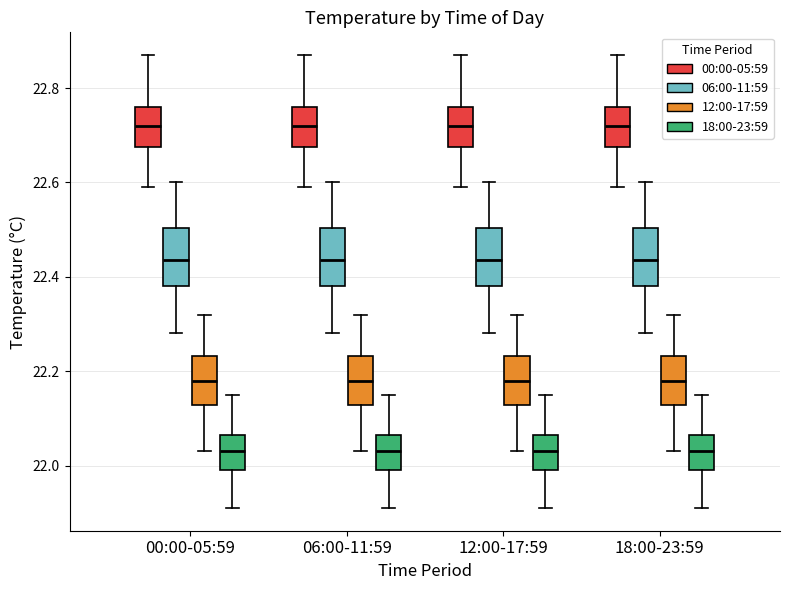

Reading left to right, transcribe this box plot: for each box, give where its median line is, the range the box spans, and where its two whiskers end, as read against the y-axis. The values are not printed on the chart, so give them approximately, as read against the axis.

00:00-05:59 (00:00-05:59): median 22.72, box 22.68 to 22.76, whiskers 22.60 to 22.88
00:00-05:59 (06:00-11:59): median 22.44, box 22.38 to 22.50, whiskers 22.28 to 22.60
00:00-05:59 (12:00-17:59): median 22.18, box 22.12 to 22.24, whiskers 22.04 to 22.32
00:00-05:59 (18:00-23:59): median 22.04, box 22.00 to 22.06, whiskers 21.92 to 22.16
06:00-11:59 (00:00-05:59): median 22.72, box 22.68 to 22.76, whiskers 22.60 to 22.88
06:00-11:59 (06:00-11:59): median 22.44, box 22.38 to 22.50, whiskers 22.28 to 22.60
06:00-11:59 (12:00-17:59): median 22.18, box 22.12 to 22.24, whiskers 22.04 to 22.32
06:00-11:59 (18:00-23:59): median 22.04, box 22.00 to 22.06, whiskers 21.92 to 22.16
12:00-17:59 (00:00-05:59): median 22.72, box 22.68 to 22.76, whiskers 22.60 to 22.88
12:00-17:59 (06:00-11:59): median 22.44, box 22.38 to 22.50, whiskers 22.28 to 22.60
12:00-17:59 (12:00-17:59): median 22.18, box 22.12 to 22.24, whiskers 22.04 to 22.32
12:00-17:59 (18:00-23:59): median 22.04, box 22.00 to 22.06, whiskers 21.92 to 22.16
18:00-23:59 (00:00-05:59): median 22.72, box 22.68 to 22.76, whiskers 22.60 to 22.88
18:00-23:59 (06:00-11:59): median 22.44, box 22.38 to 22.50, whiskers 22.28 to 22.60
18:00-23:59 (12:00-17:59): median 22.18, box 22.12 to 22.24, whiskers 22.04 to 22.32
18:00-23:59 (18:00-23:59): median 22.04, box 22.00 to 22.06, whiskers 21.92 to 22.16